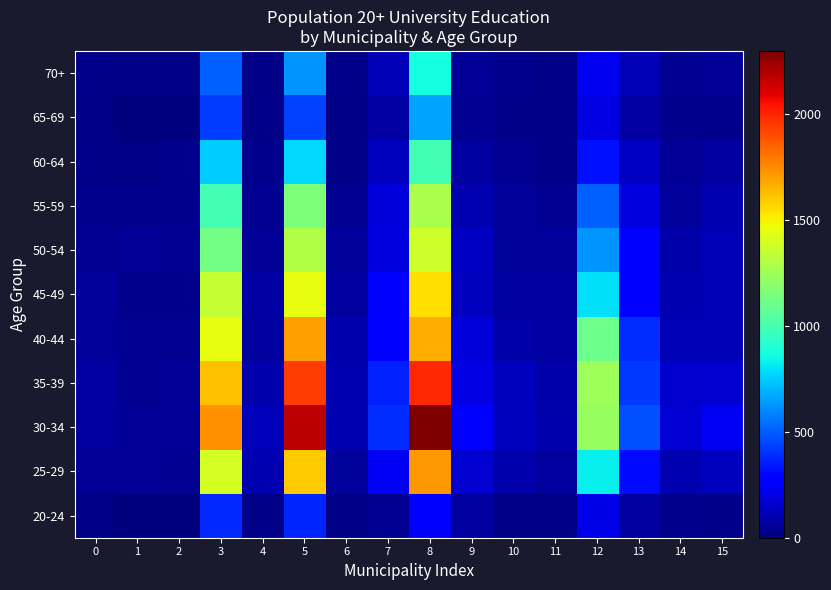

Which has a higher value, 2 or 1?

2